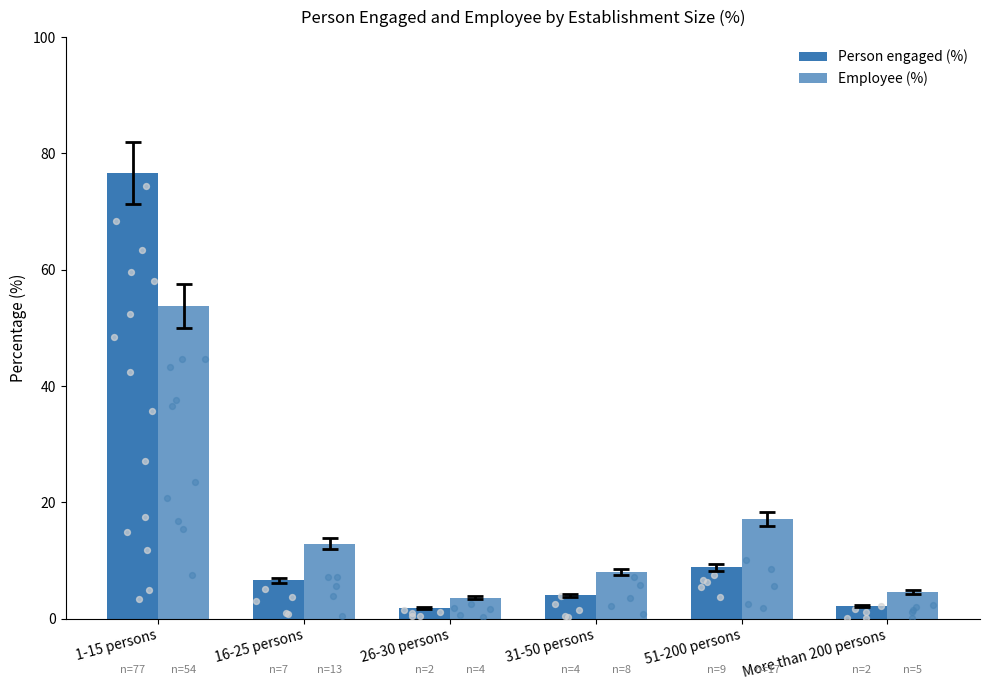

Which series reaches the maximum Y coordinate?

Person engaged (%)